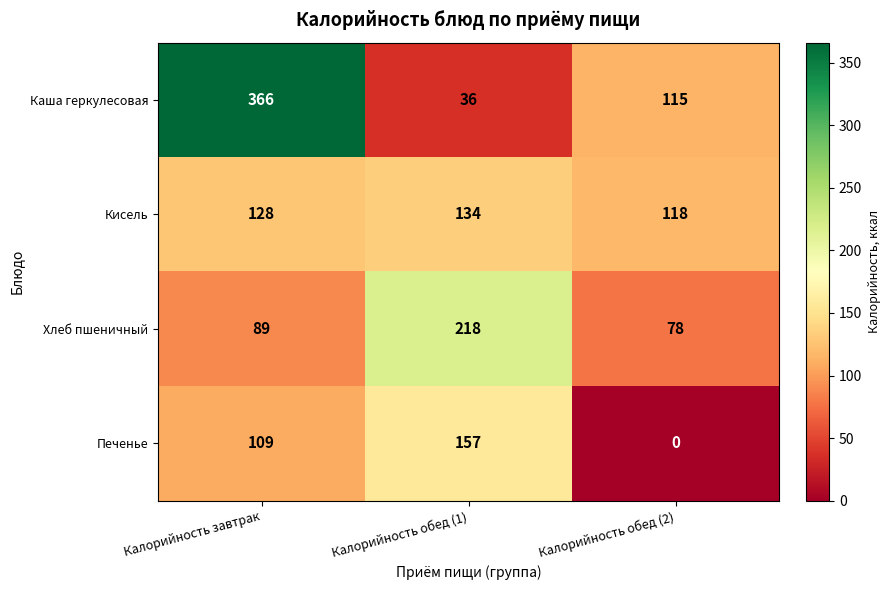

Count the Кисель values in the range 118 to 134.

3